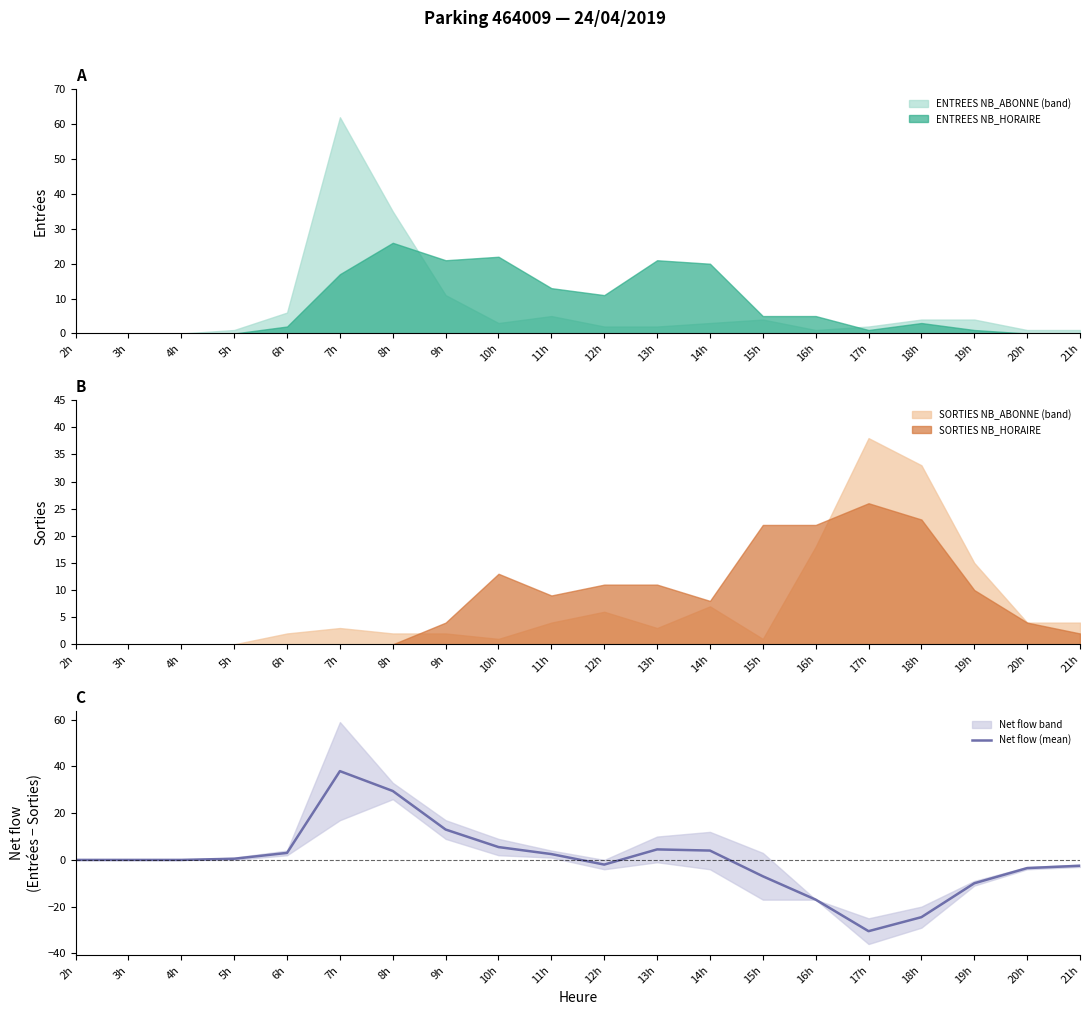

The value at 3h is -27.1. True or false?

False